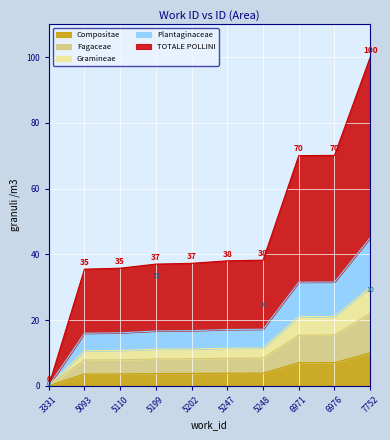

Reading right to left, extract all data points from this chart.

10.0	7.0	7.0	3.8	3.8	3.7	3.7	3.6	3.5	0.0